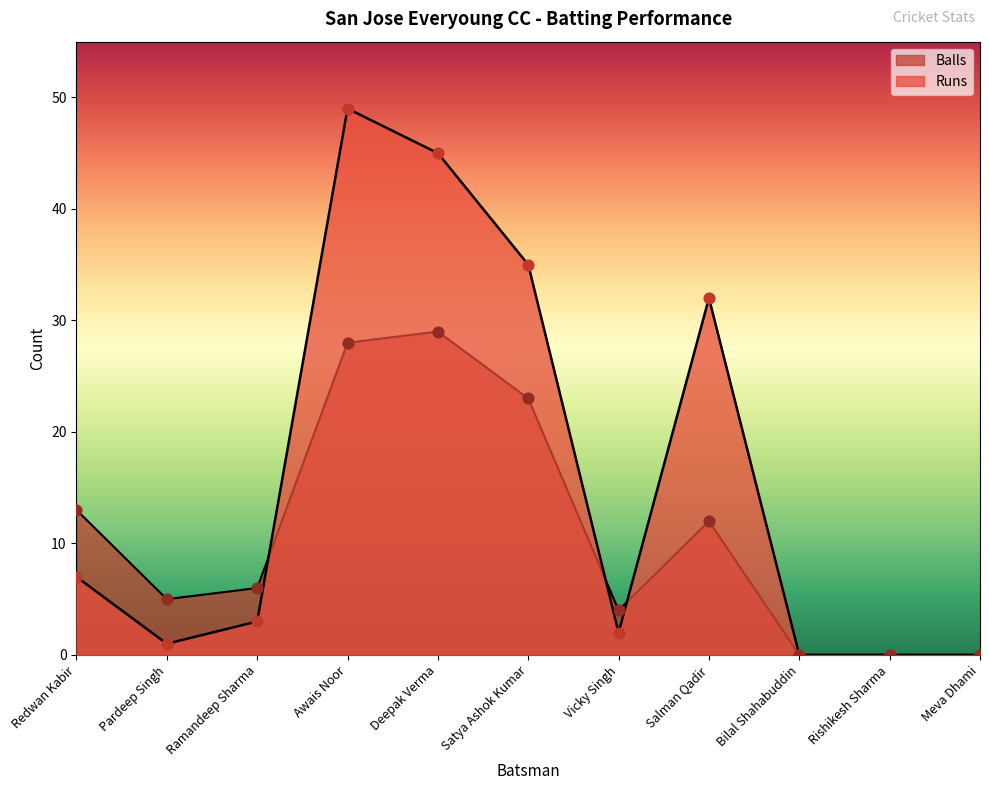

Which series has the largest total across all categories?

Runs